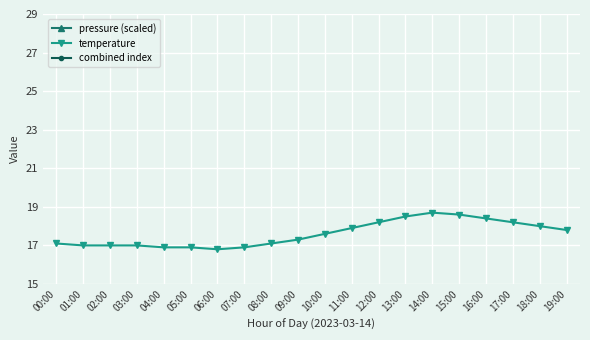

Which series has the largest range (max minus min)?

pressure (scaled)